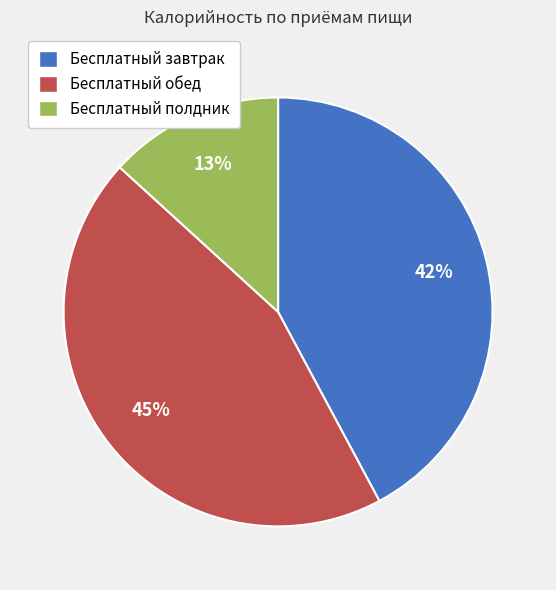

True or false: Бесплатный полдник accounts for 22% of the total.

False